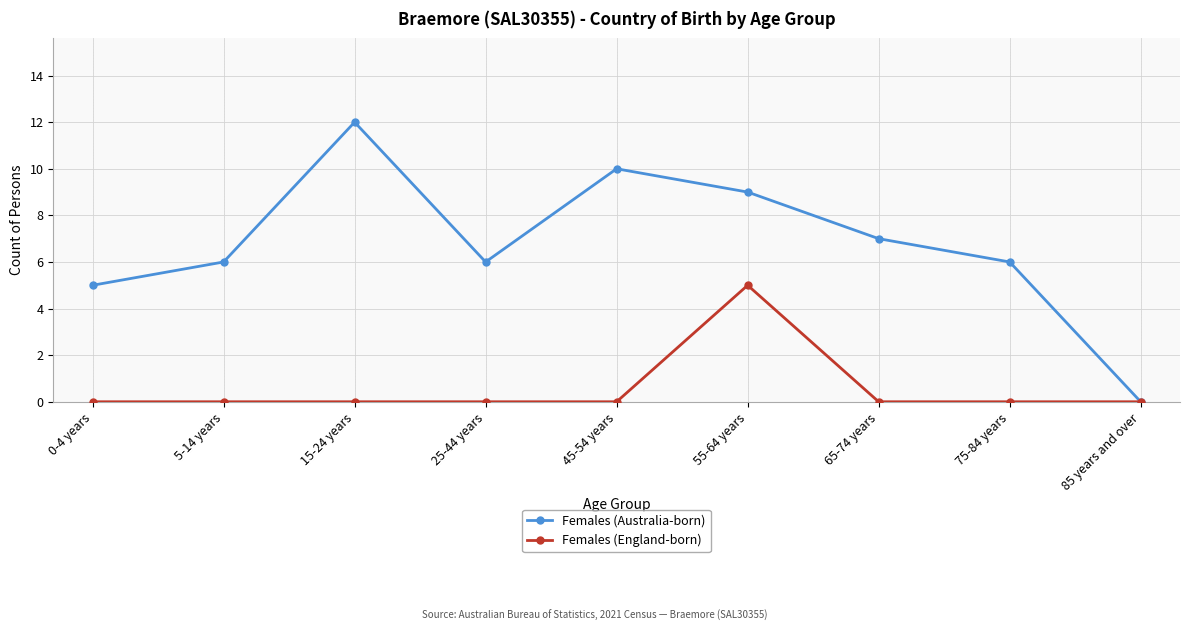

Rank the series by their maximum value, from lowest to highest.

Females (England-born), Females (Australia-born)